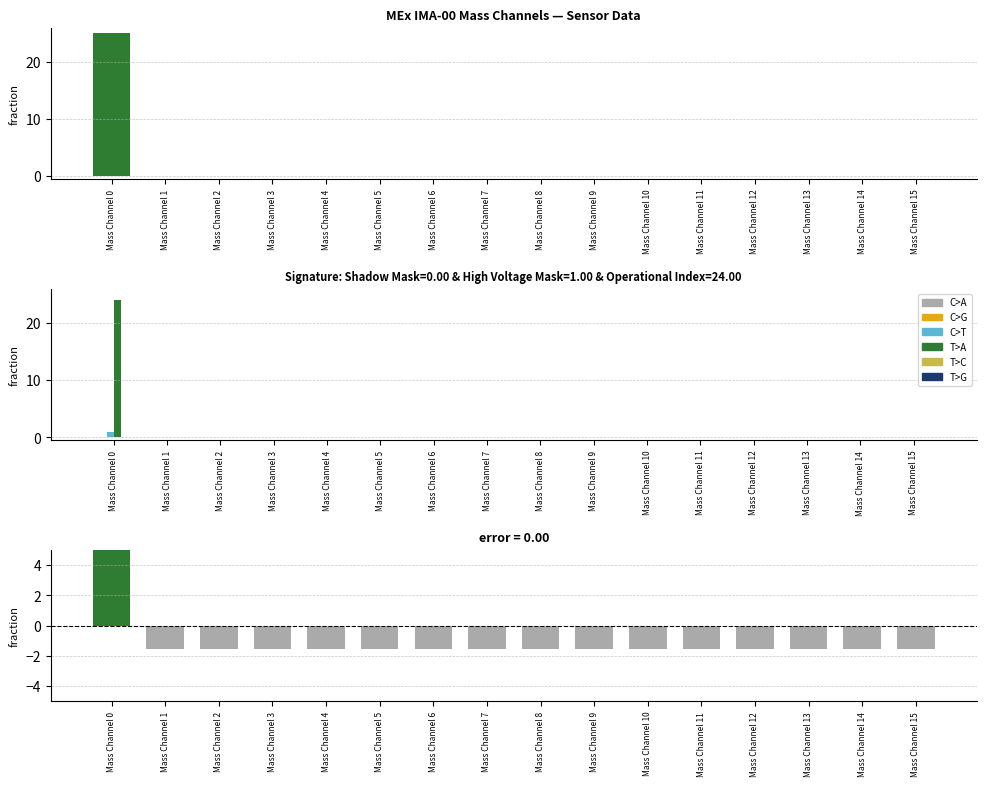

At which label does T>C reach its peak?

Mass Channel 0